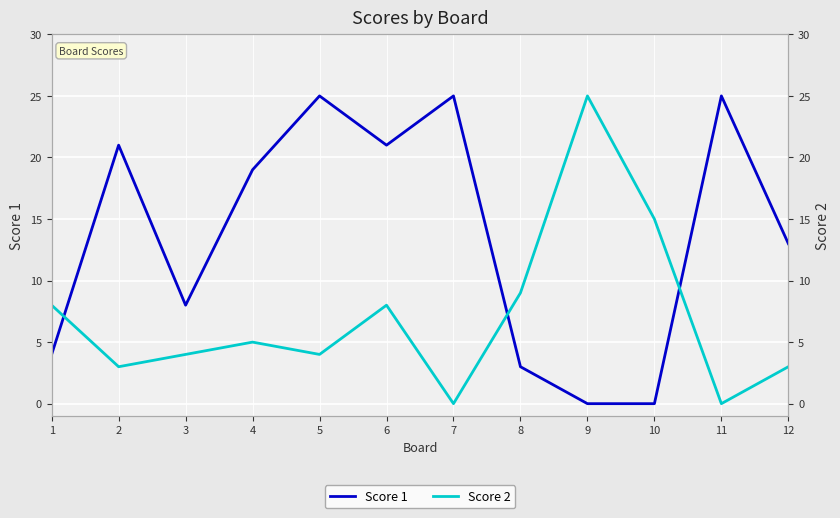

Which has a higher value, 11 or 1?

11